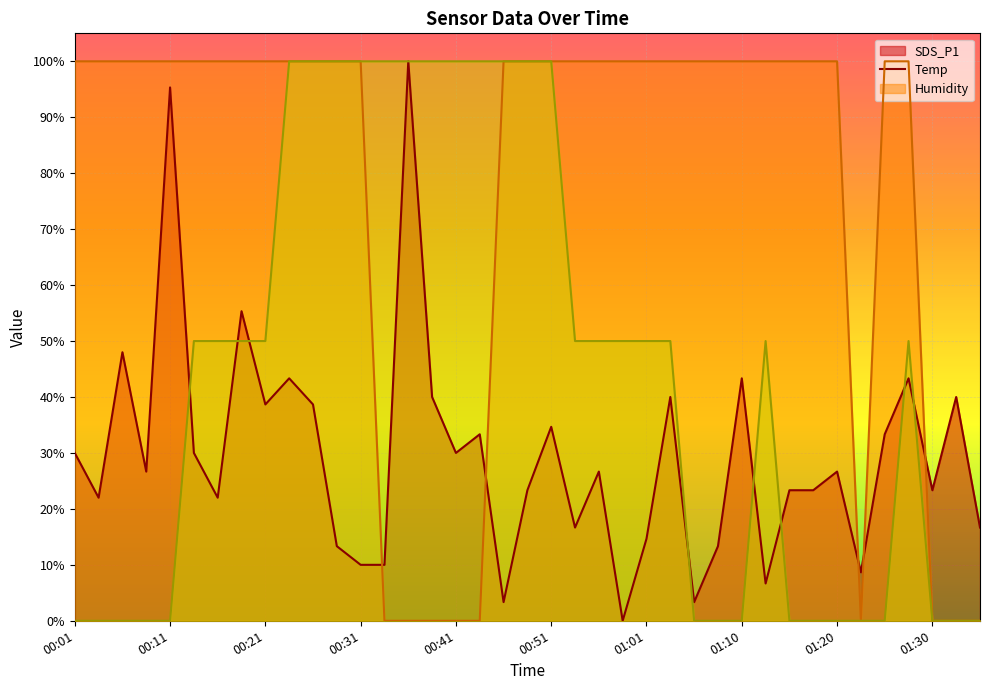

What is the greatest value displayed?

1.0